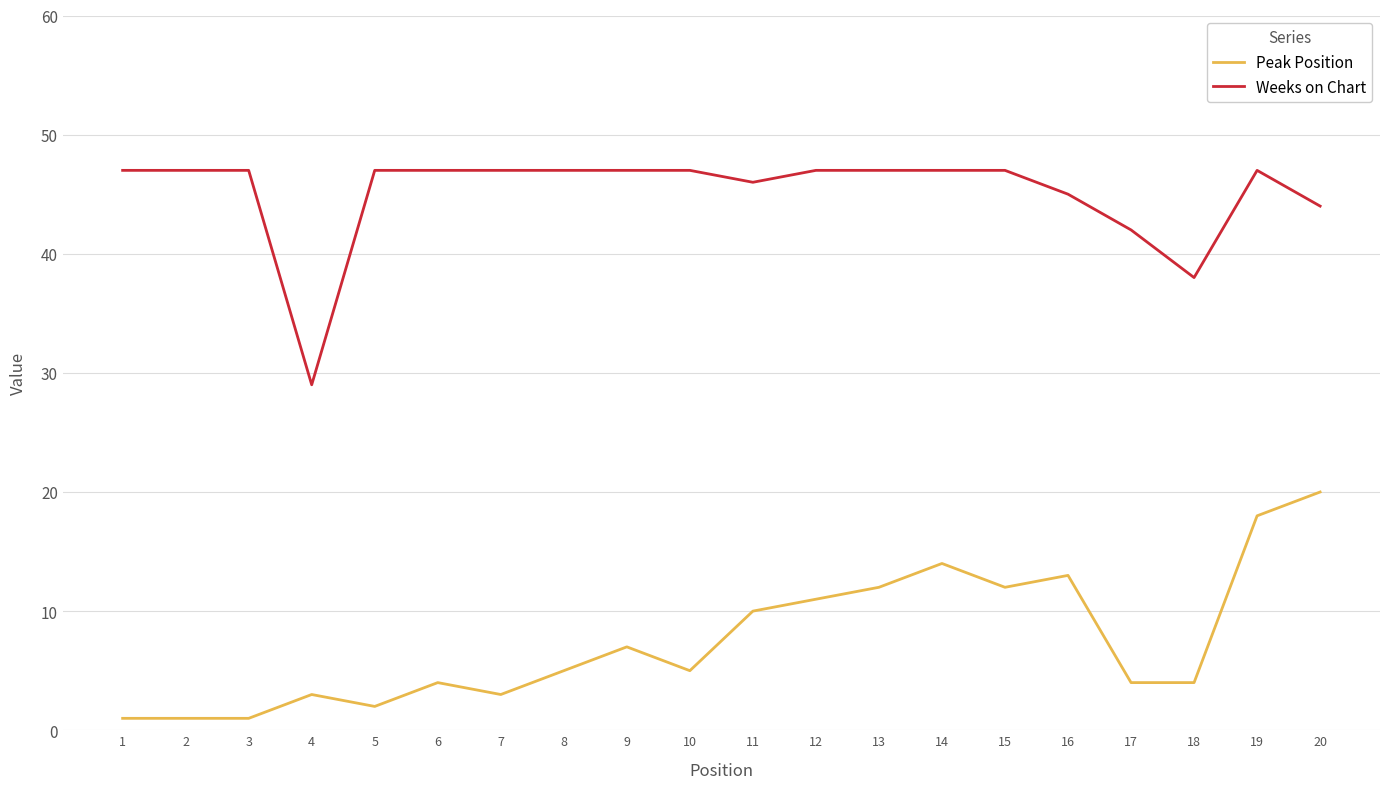

What is the sum of all Peak Position values?

150